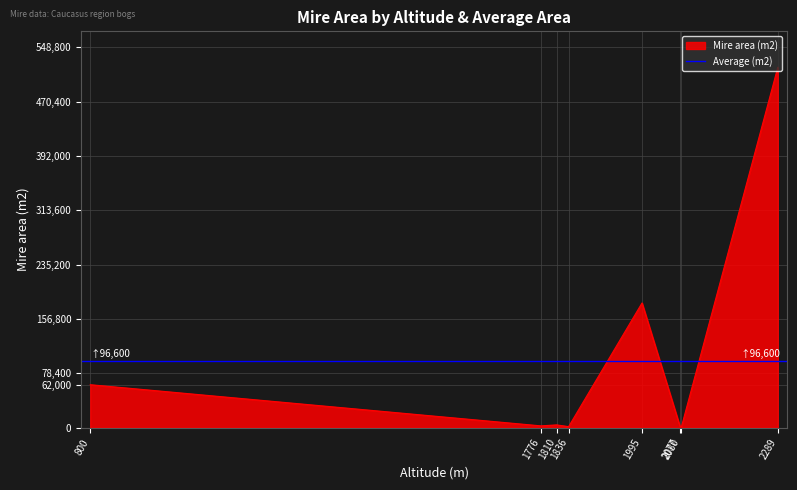

How many lines are shown in the chart?

1